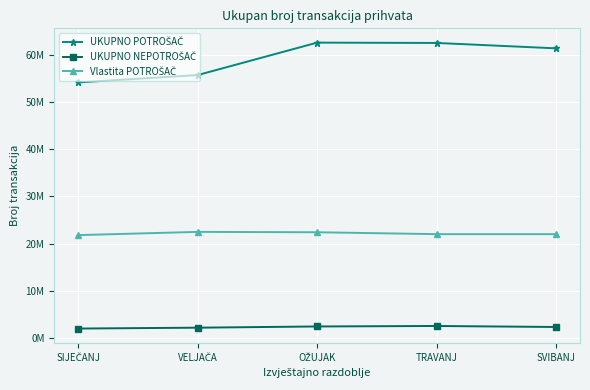

Does the chart have visible grid lines?

Yes